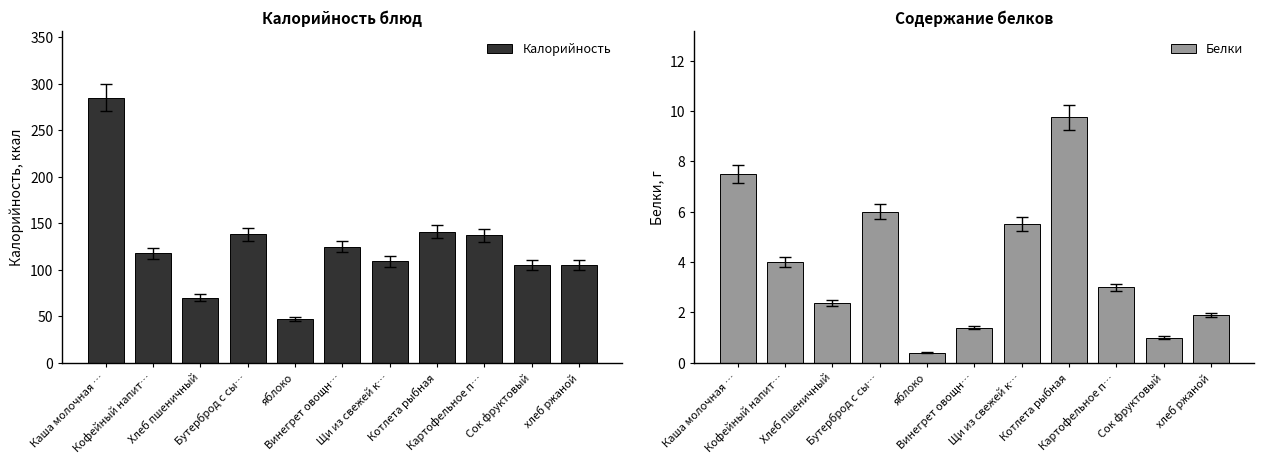

At which label is Белки closest to 5?

Щи из свежей к…